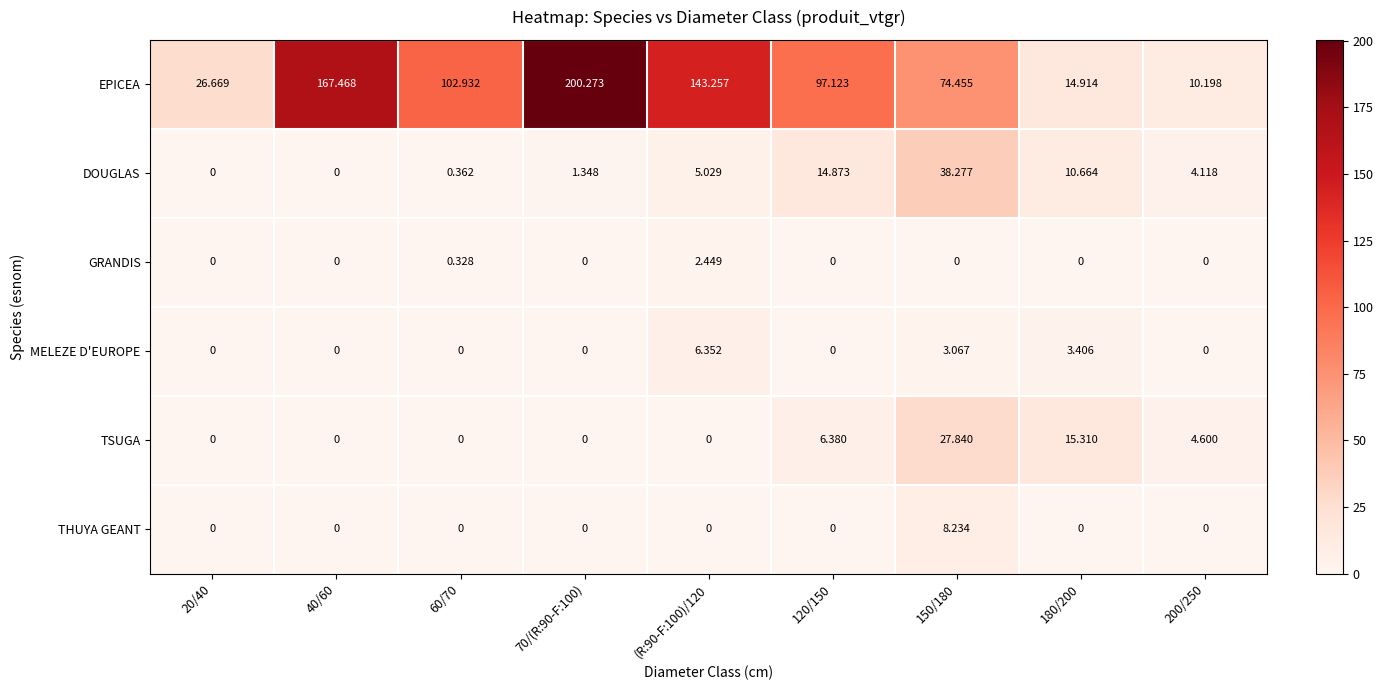

Which series changed the most between 40/60 and 60/70?

EPICEA